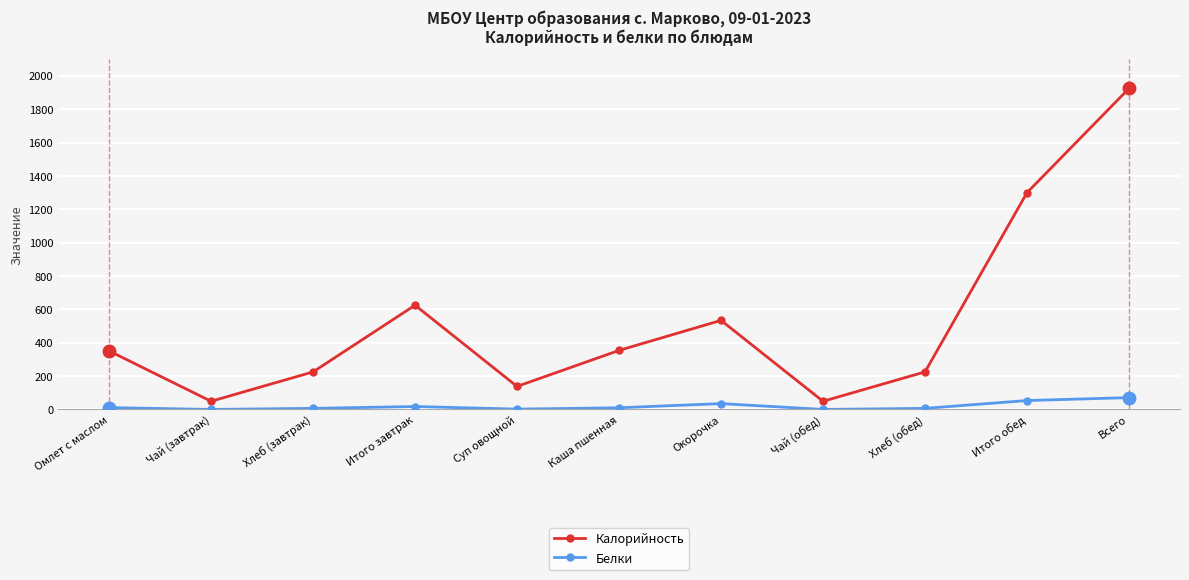

True or false: Калорийность and Белки cross at least once.

False